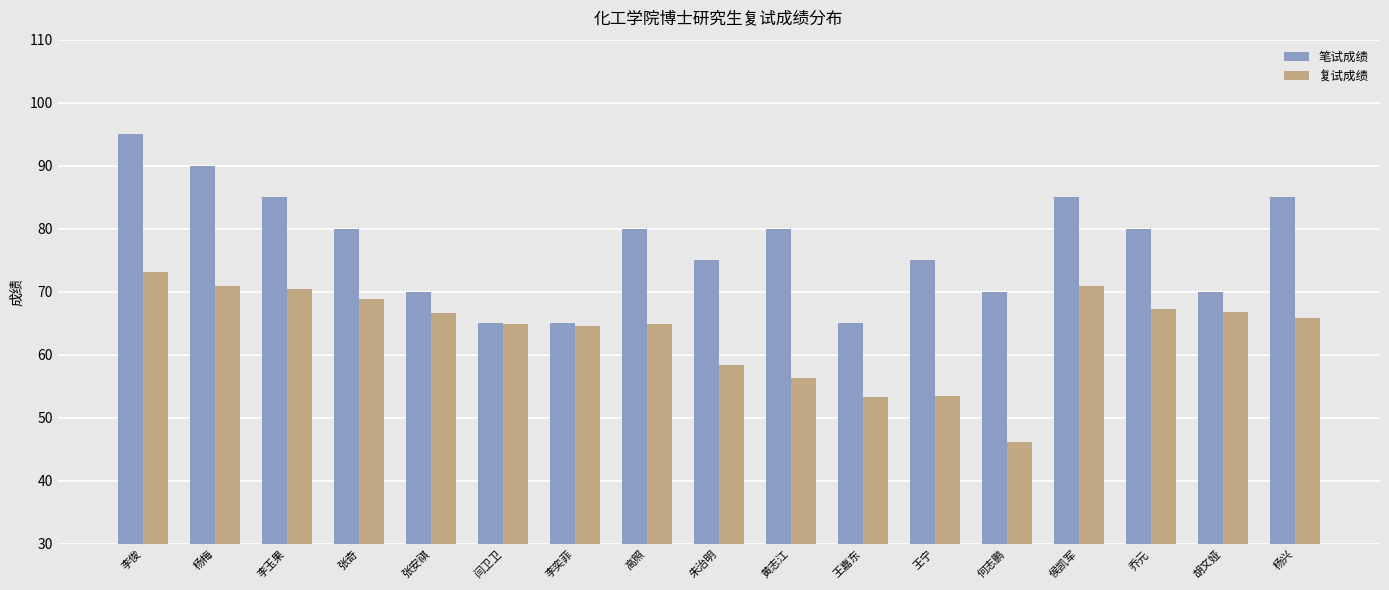

What are all the series names shown in the legend?

笔试成绩, 复试成绩